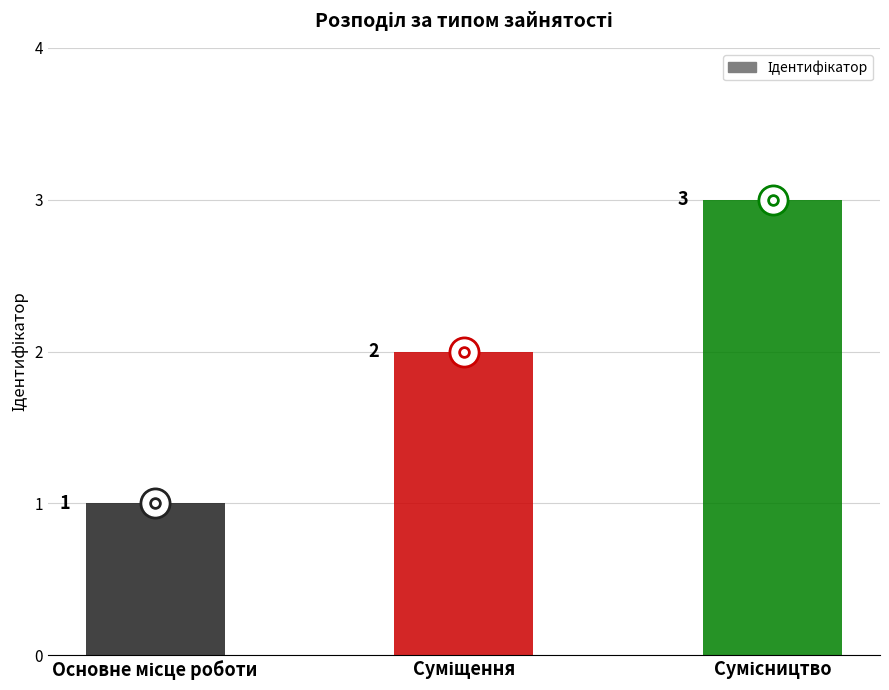

What is the greatest value displayed?

3